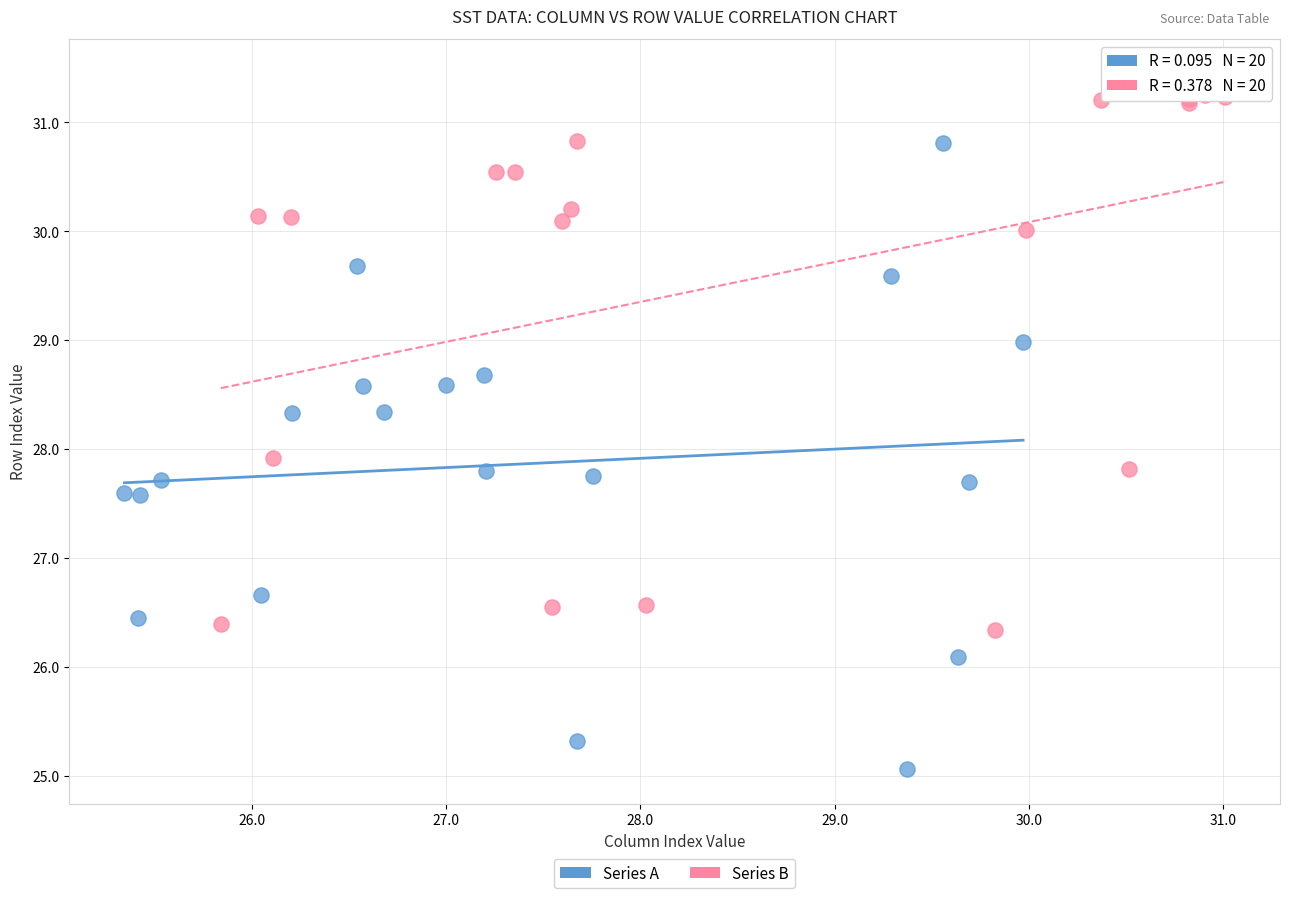

Which series has the widest spread of Y values?

Series A